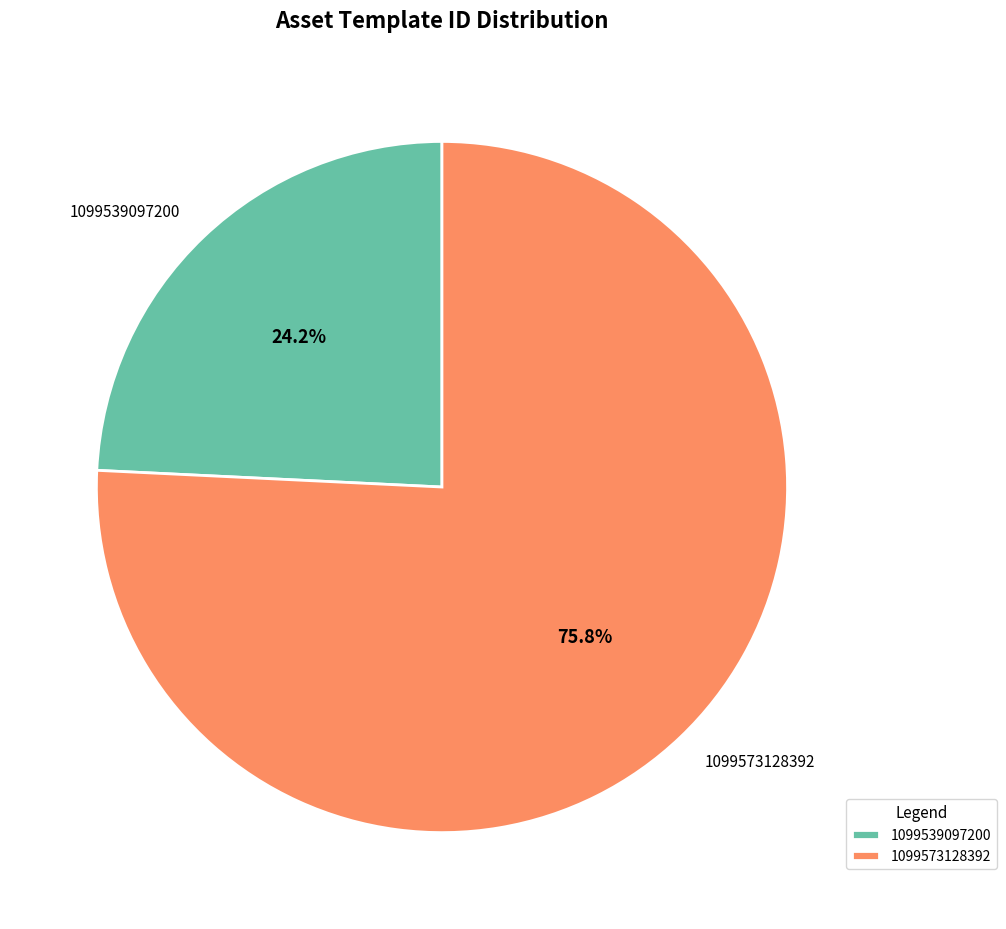

What portion of the pie excludes 1099539097200?

75.8%